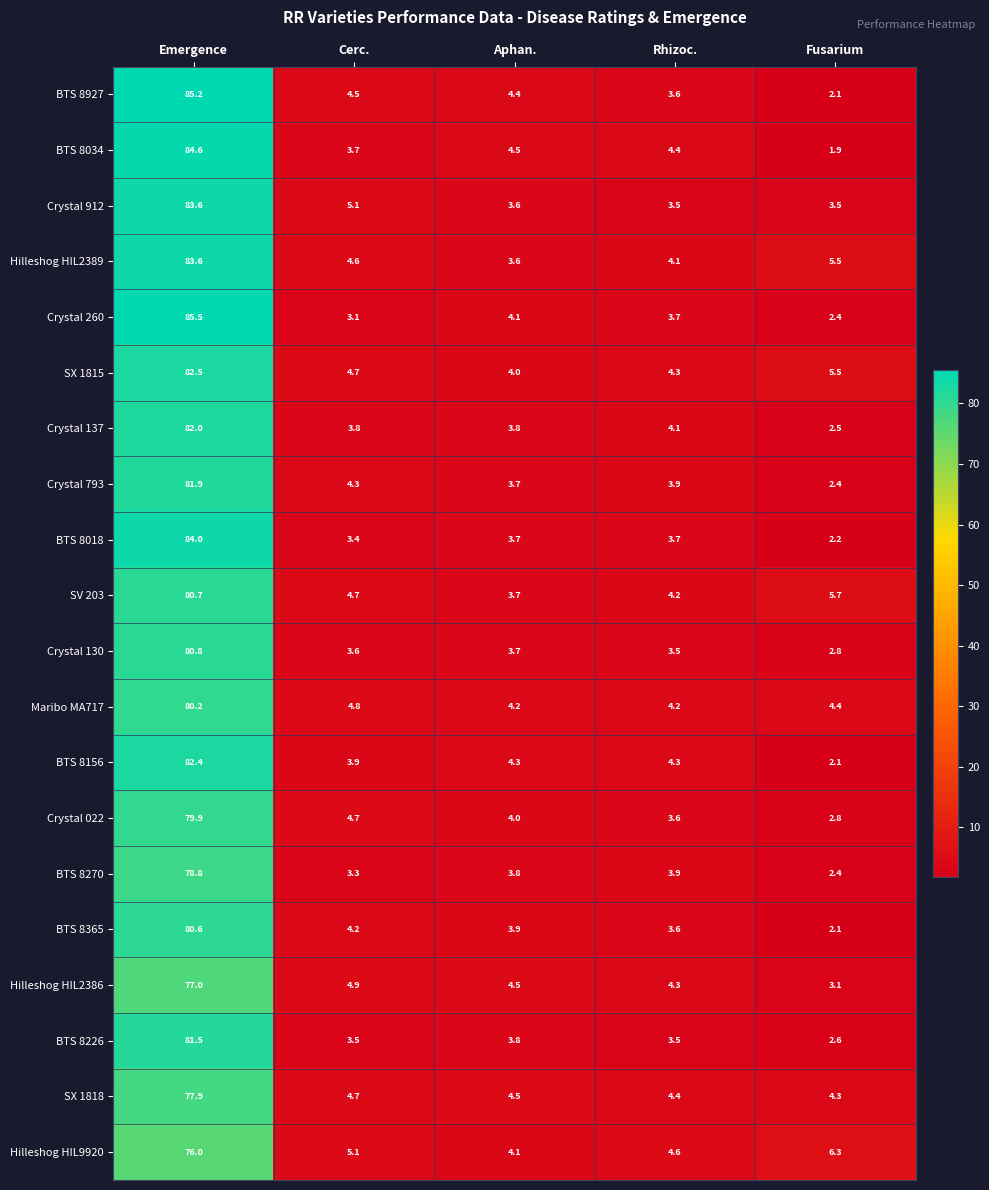

Between Emergence and Rhizoc., which series saw the biggest shift?

Crystal 260